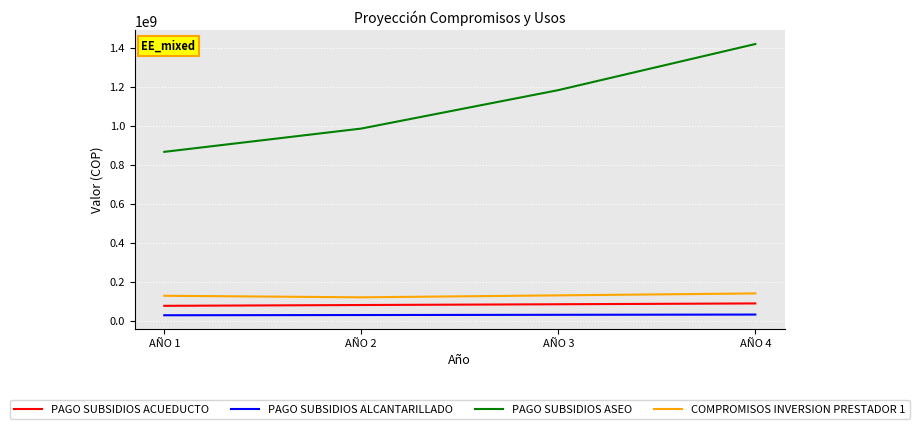

Which series has the largest range (max minus min)?

PAGO SUBSIDIOS ASEO